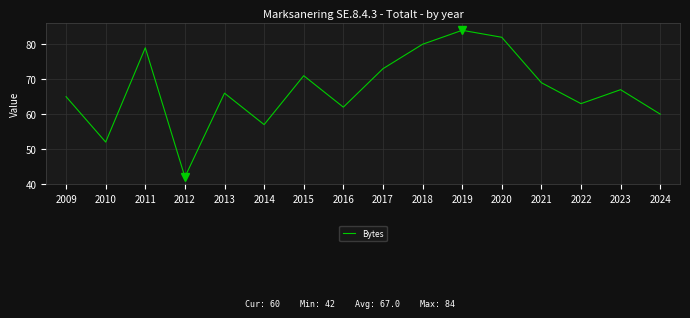

Reading right to left, list all the values displayed in this chart.

2024=60	2023=67	2022=63	2021=69	2020=82	2019=84	2018=80	2017=73	2016=62	2015=71	2014=57	2013=66	2012=42	2011=79	2010=52	2009=65